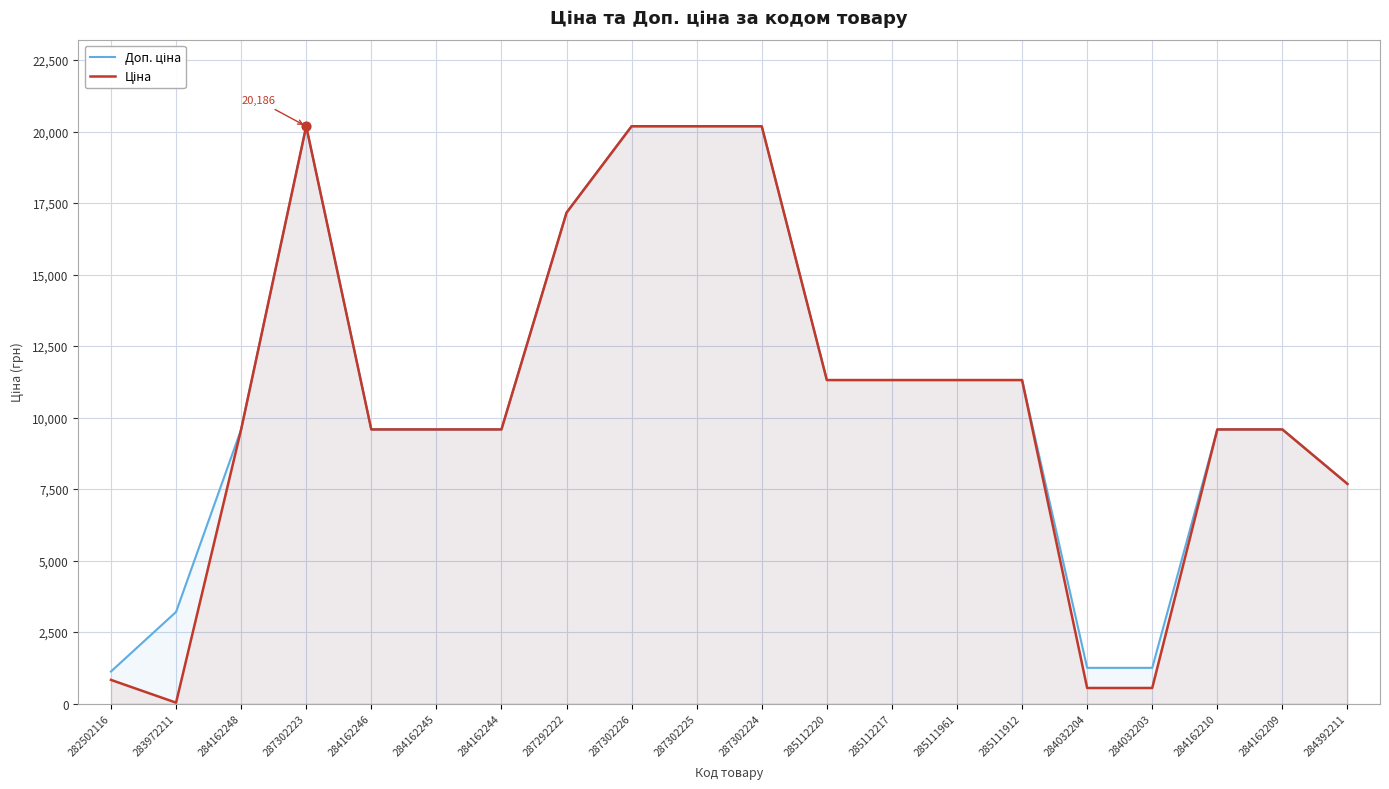

Is the value of Доп. ціна at 287302223 greater than the value of Ціна at 284392211?

Yes